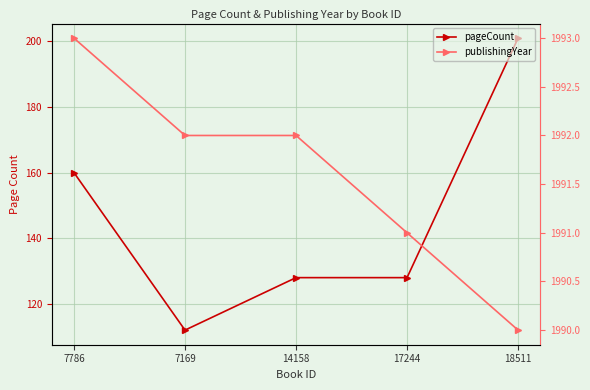

The value of publishingYear at 18511 is 3163. True or false?

False